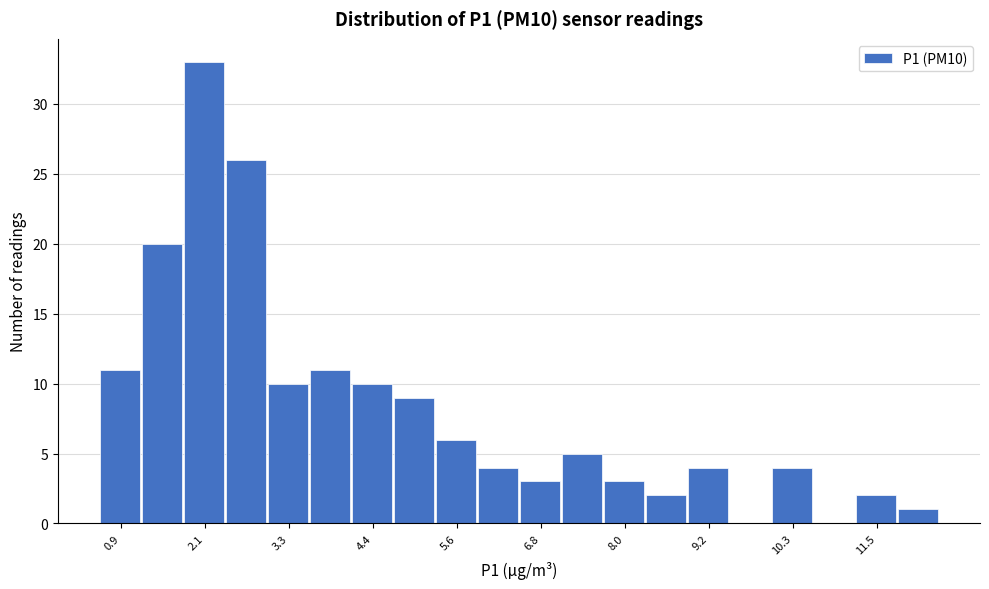

Read against the x-axis, roughly where is the centre of the tallest bar?

2.0